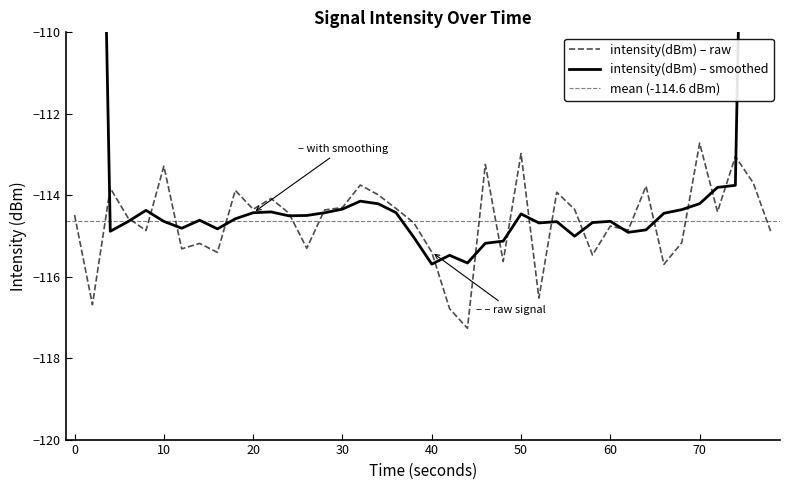

How many points are higher than both their immediate neighbors (excluding endpoints)?

13